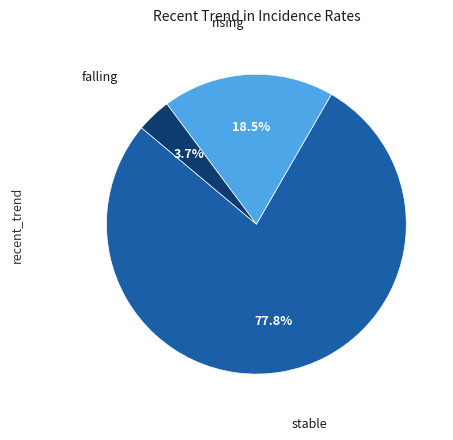

Is there any slice that represents more than half of the pie?

Yes